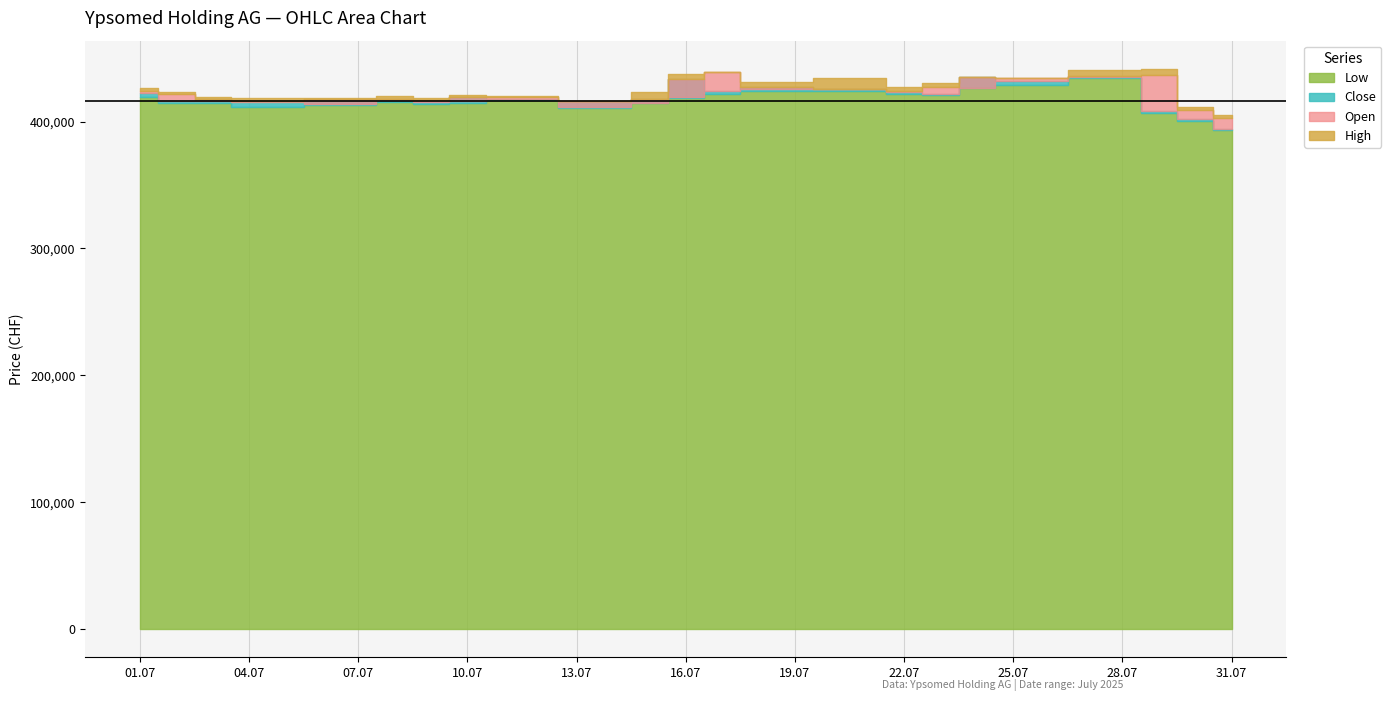

True or false: High and Close intersect in this chart.

False